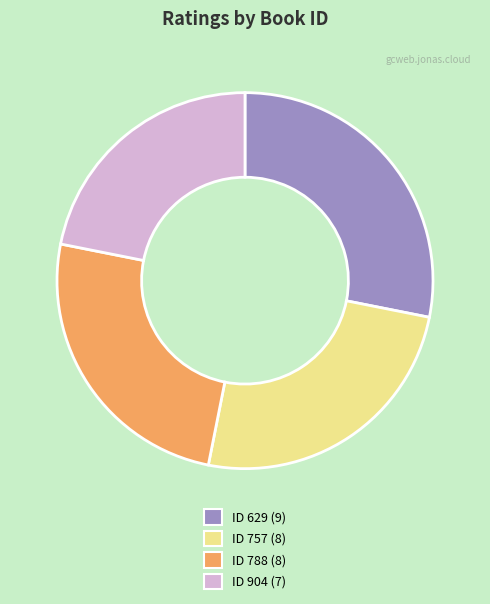

Is there a majority slice in this chart?

No